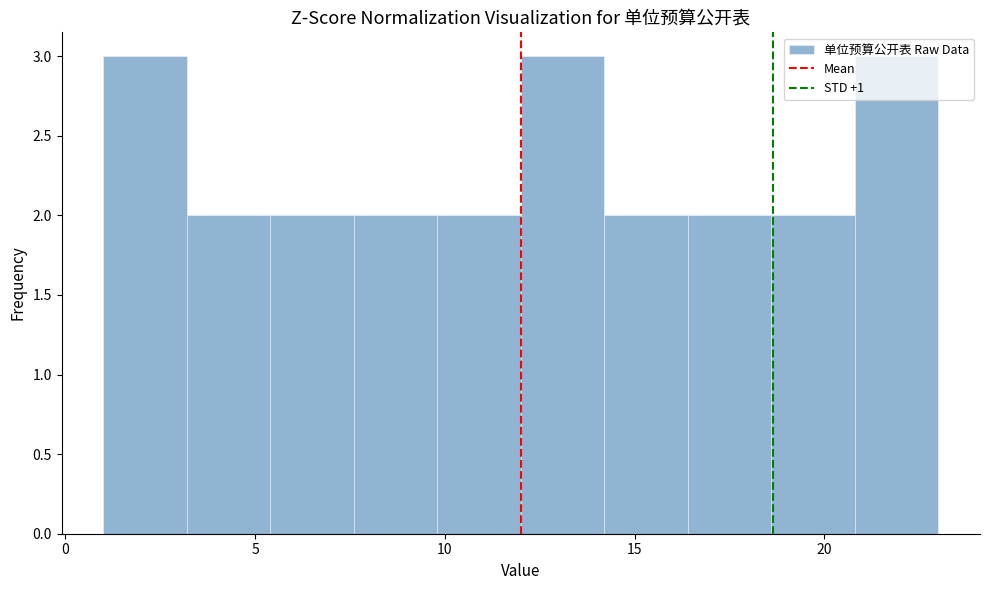

How tall is the bar that spans 3.2 to 5.4 on the x-axis? Neither the bar edges nor the heights are printed on the chart, so give them approximately, as read against the axes.

2